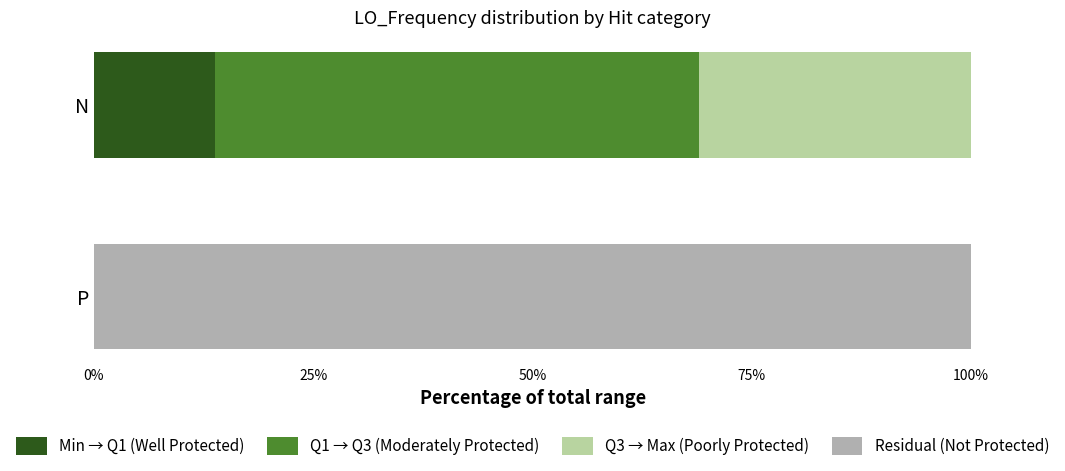

What is the total value across all series at P?

100.0